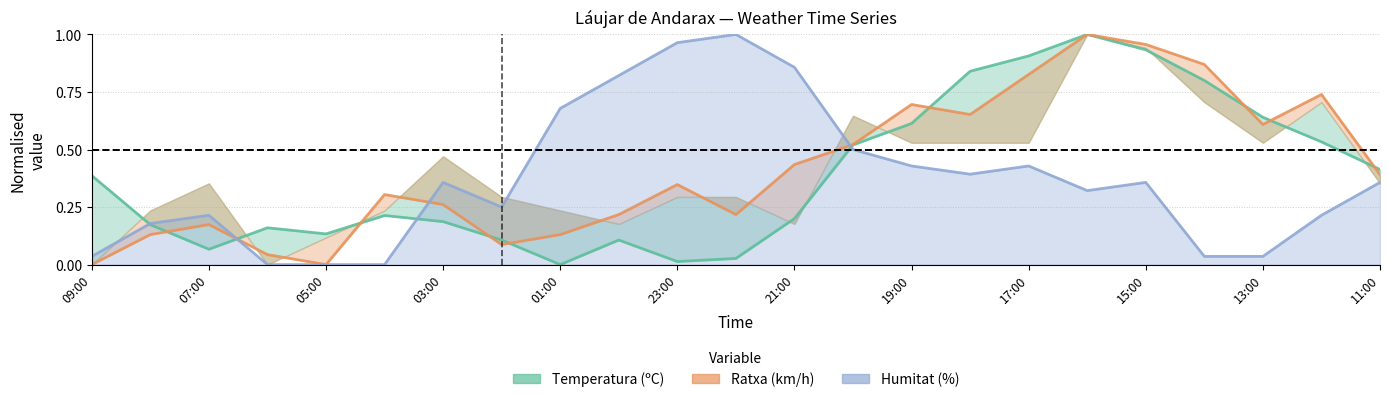

What is the maximum value for Ratxa (km/h)?

1.0